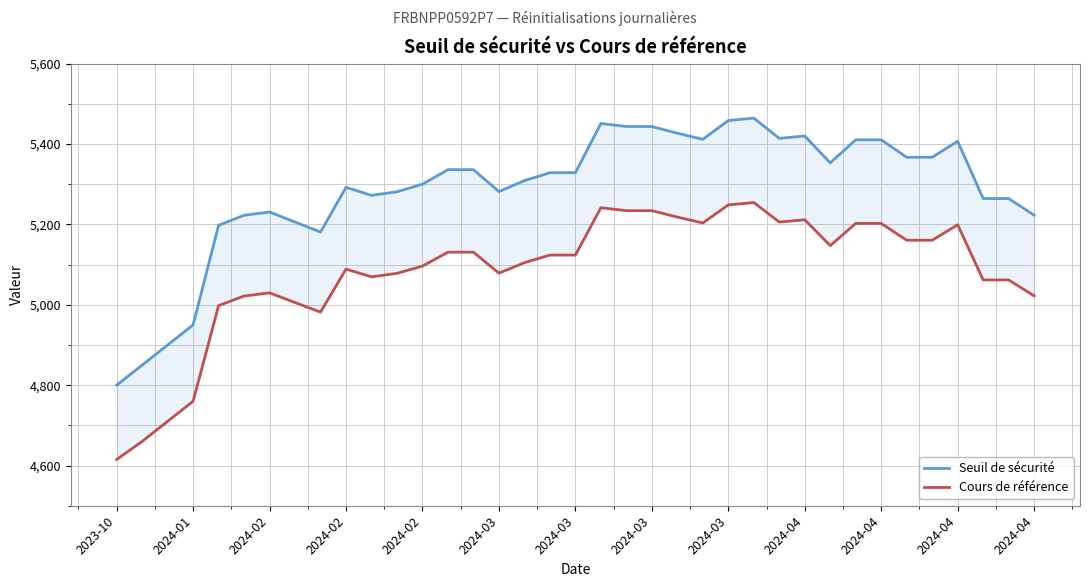

True or false: Cours de référence has more than 2 interior local peaks.

True